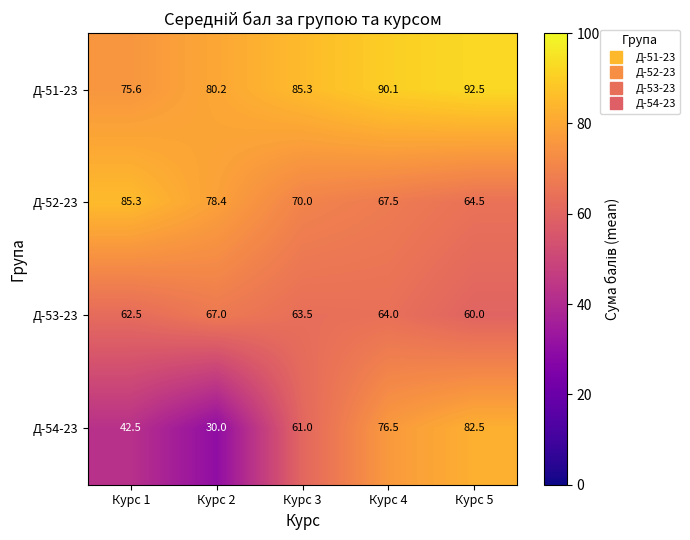

True or false: Д-53-23 has a value of 64.0 at Курс 4.

True